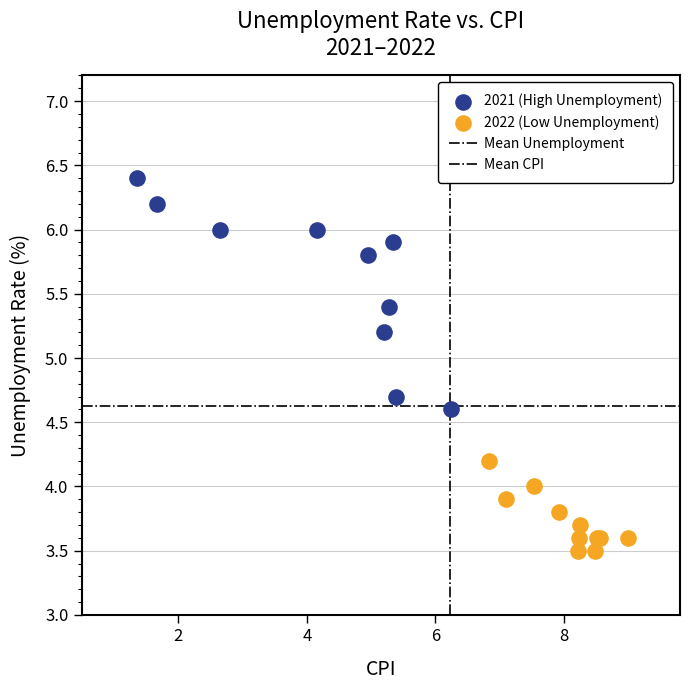

Which series has the widest spread of Y values?

2021 (High Unemployment)